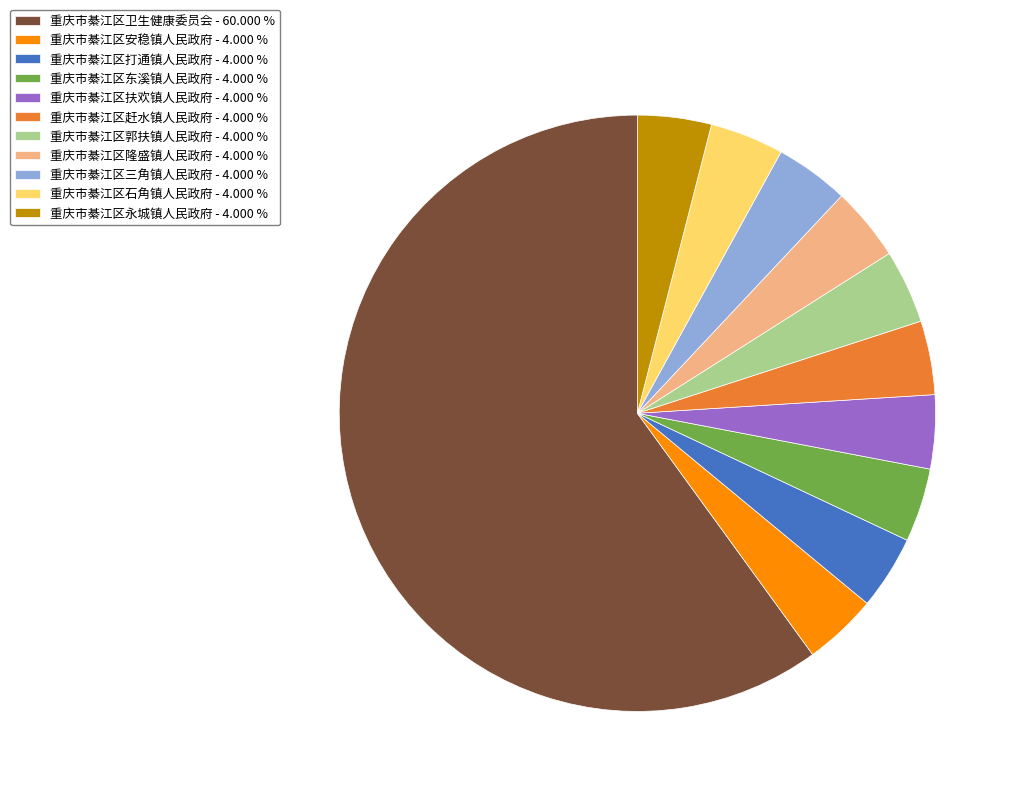

Is there any slice that represents more than half of the pie?

Yes